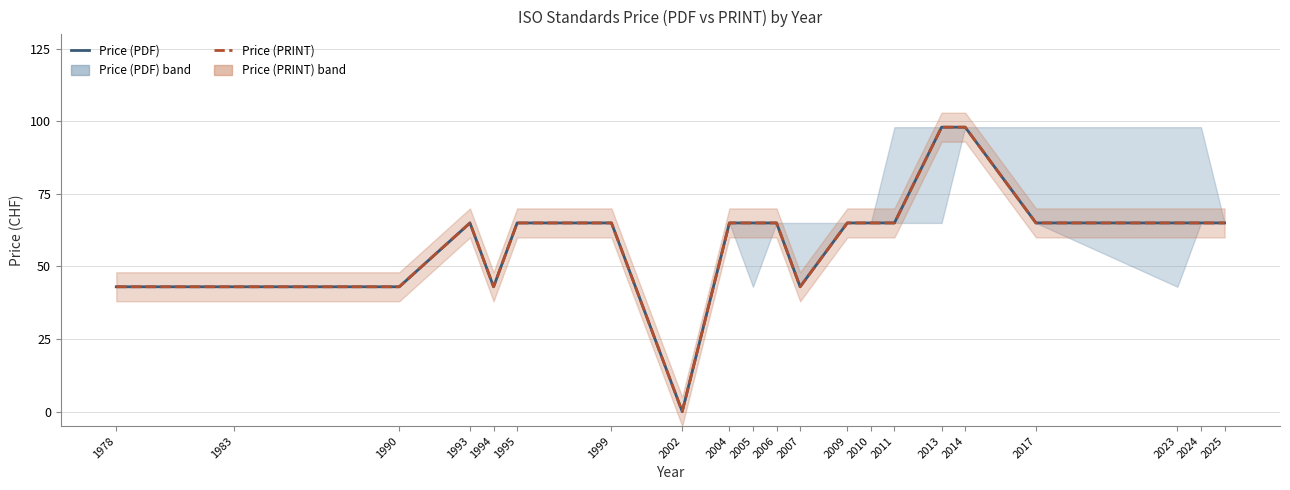

Which series has the largest range (max minus min)?

Price (PDF)